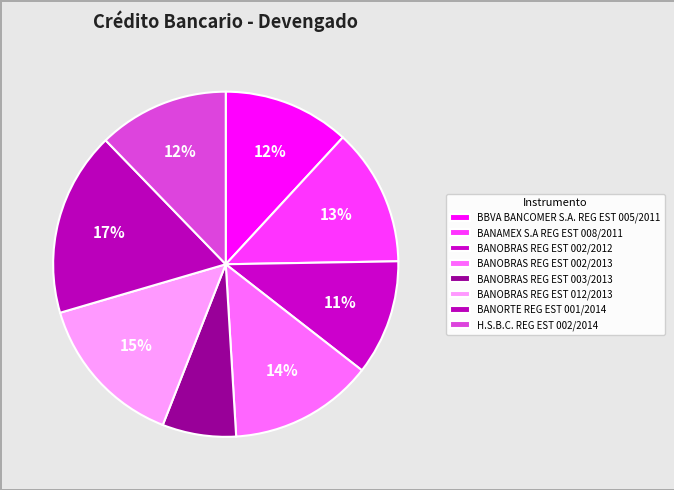

Does any single category account for the majority?

No